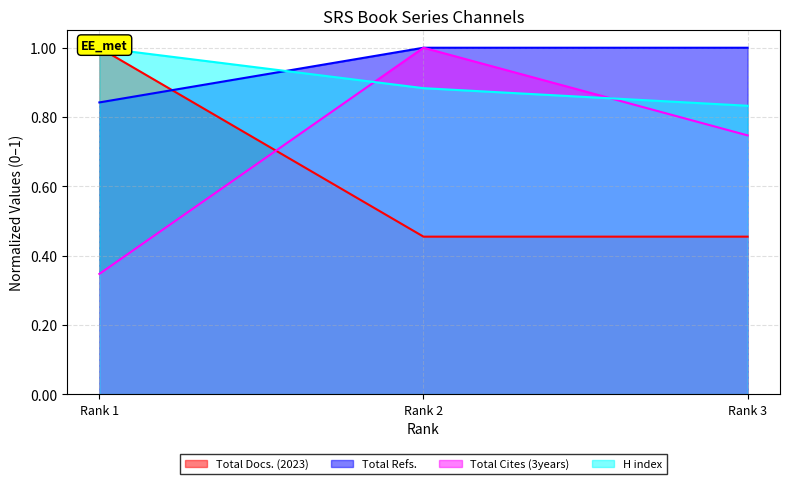

What are all the series names shown in the legend?

Total Docs. (2023), Total Refs., Total Cites (3years), H index